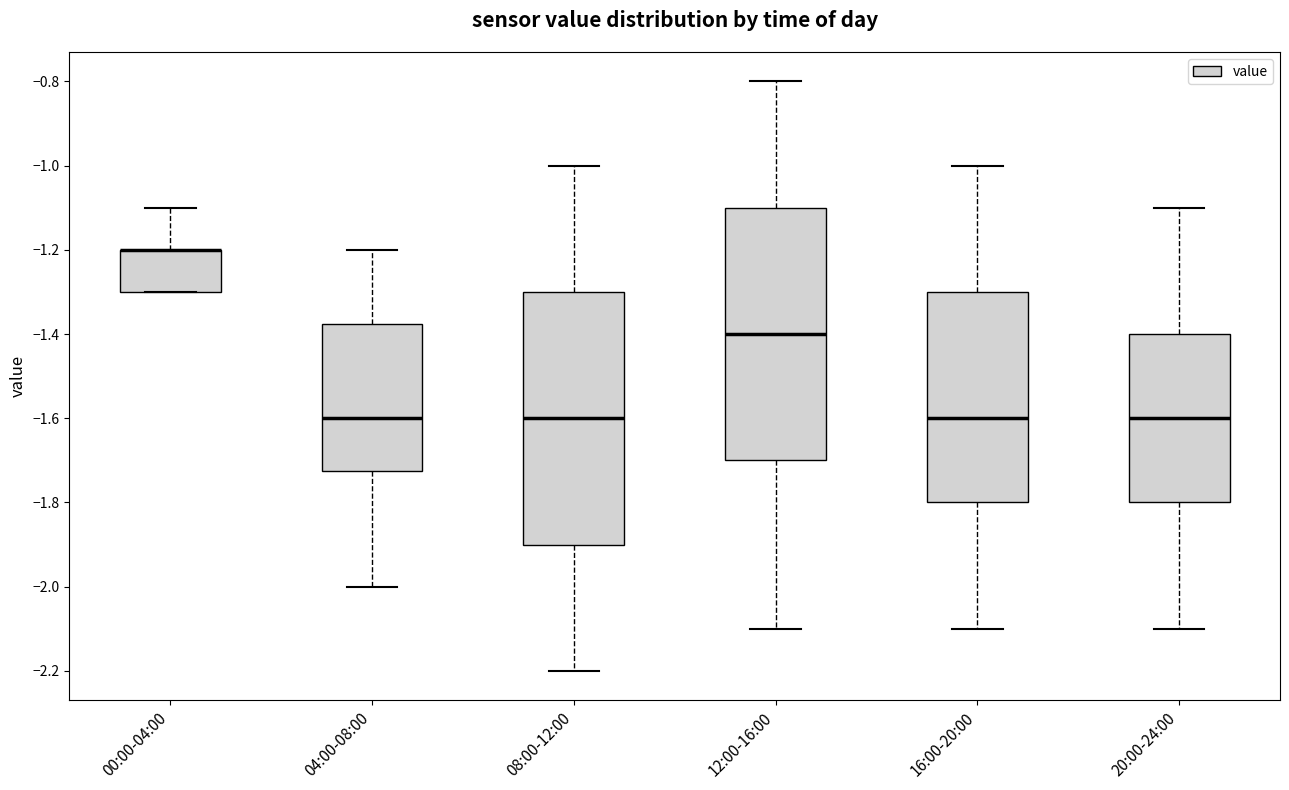

Reading left to right, transcribe this box plot: for each box, give where its median line is, the range the box spans, and where its two whiskers end, as read against the y-axis. The values are not printed on the chart, so give them approximately, as read against the axis.

00:00-04:00: median -1.20 (drawn on the box's upper edge), box -1.30 to -1.20, whiskers -1.30 to -1.10
04:00-08:00: median -1.60, box -1.72 to -1.38, whiskers -2.00 to -1.20
08:00-12:00: median -1.60, box -1.90 to -1.30, whiskers -2.20 to -1.00
12:00-16:00: median -1.40, box -1.70 to -1.10, whiskers -2.10 to -0.80
16:00-20:00: median -1.60, box -1.80 to -1.30, whiskers -2.10 to -1.00
20:00-24:00: median -1.60, box -1.80 to -1.40, whiskers -2.10 to -1.10